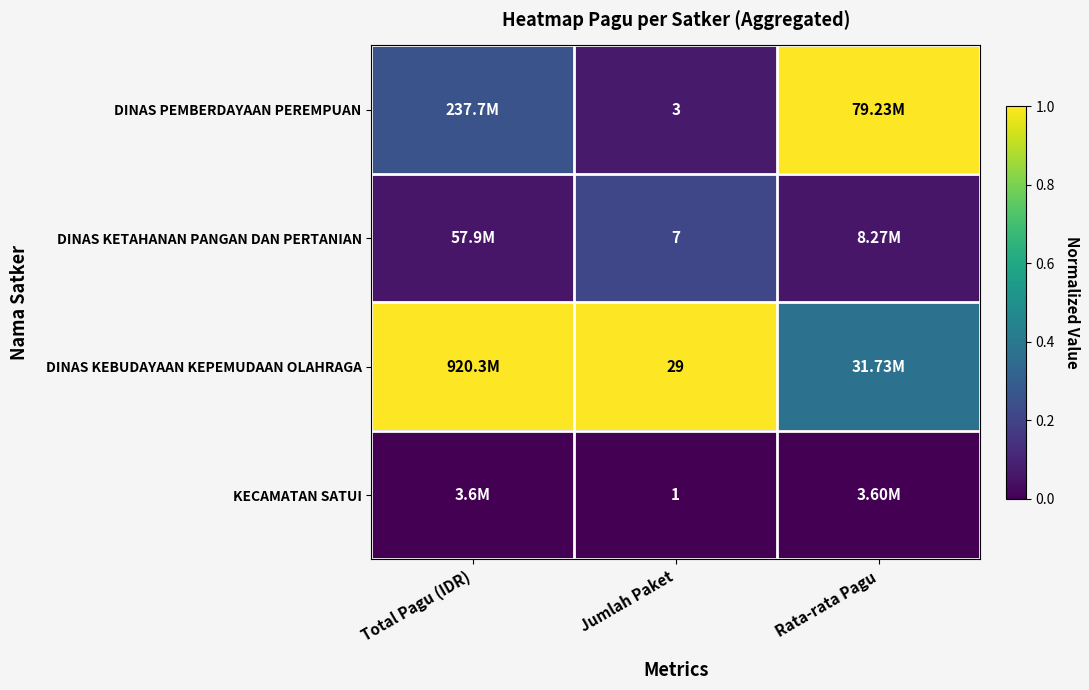

At which category does the chart reach its minimum across all series?

Total Pagu (IDR)